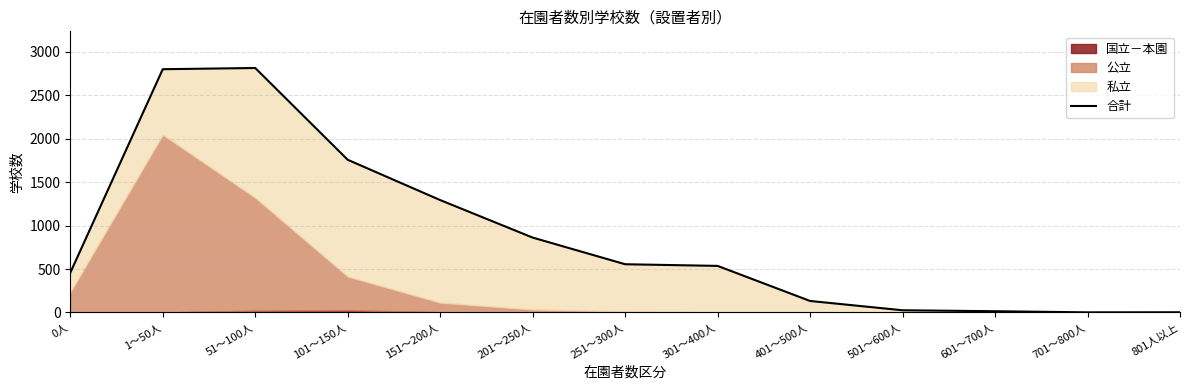

What is the change in value from 201～250人 to 501～600人?

-837